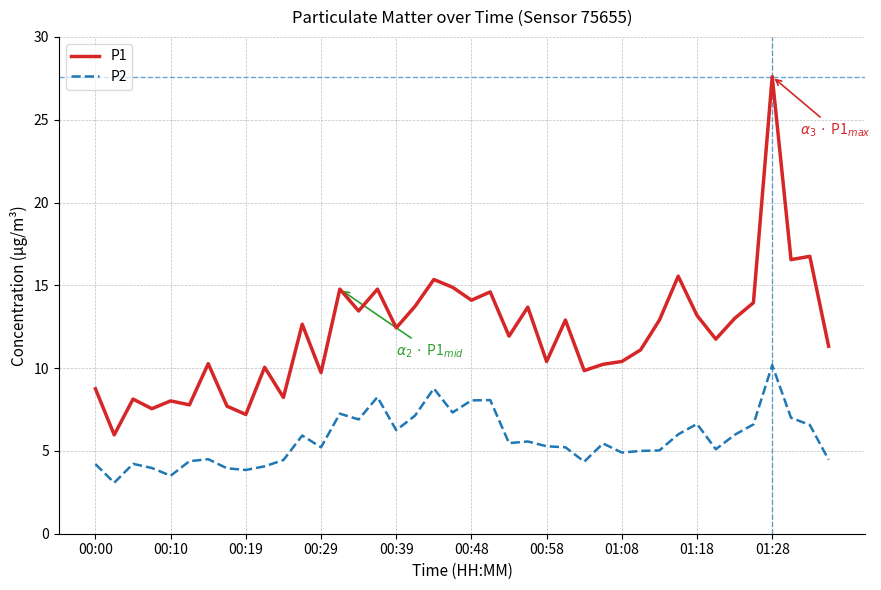

What are all the series names shown in the legend?

P1, P2